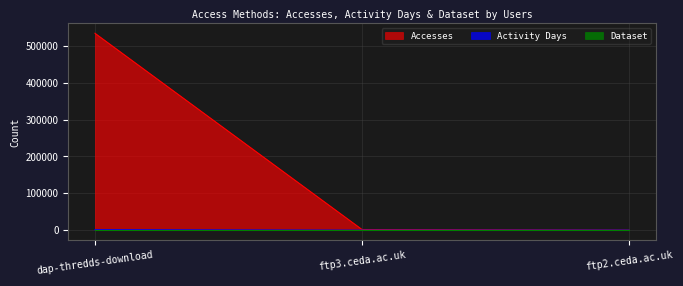

What is the label of the 2nd point from the right?

ftp3.ceda.ac.uk